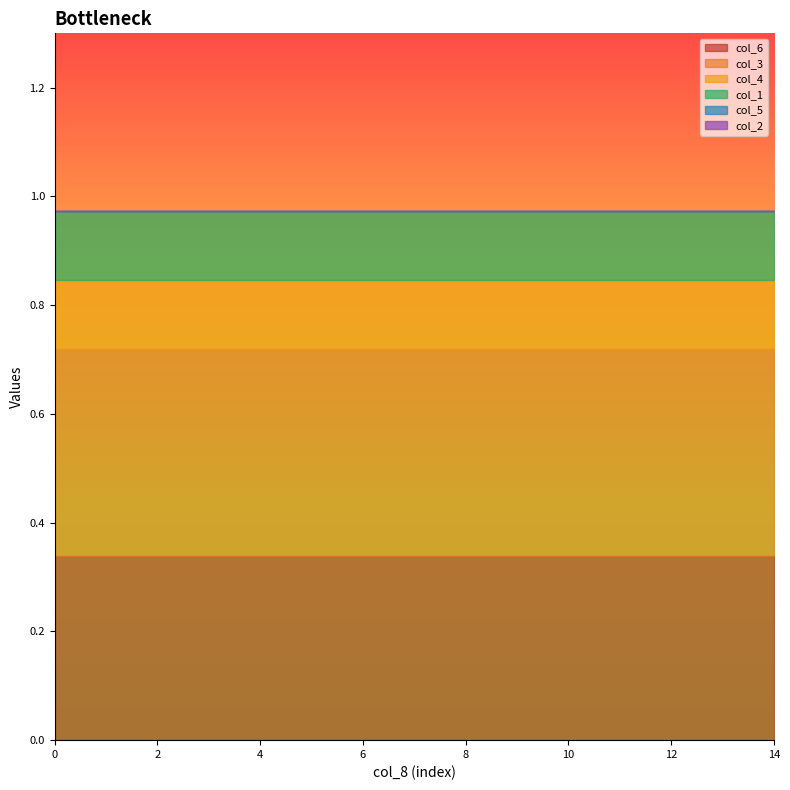

How many categories are shown in the chart?

15